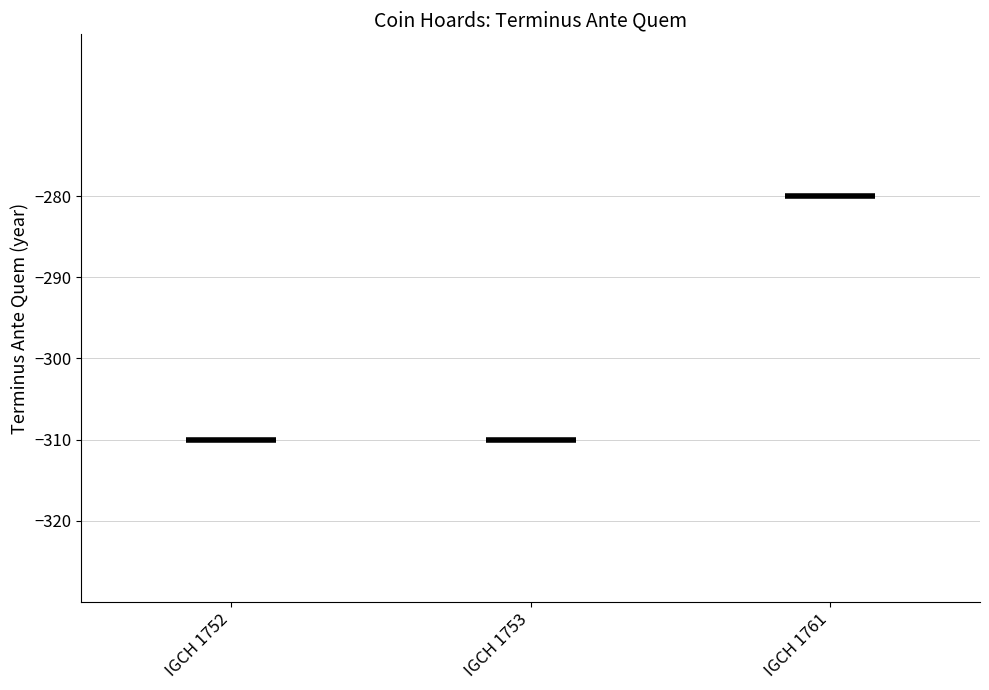

How many bars are there in total?

3